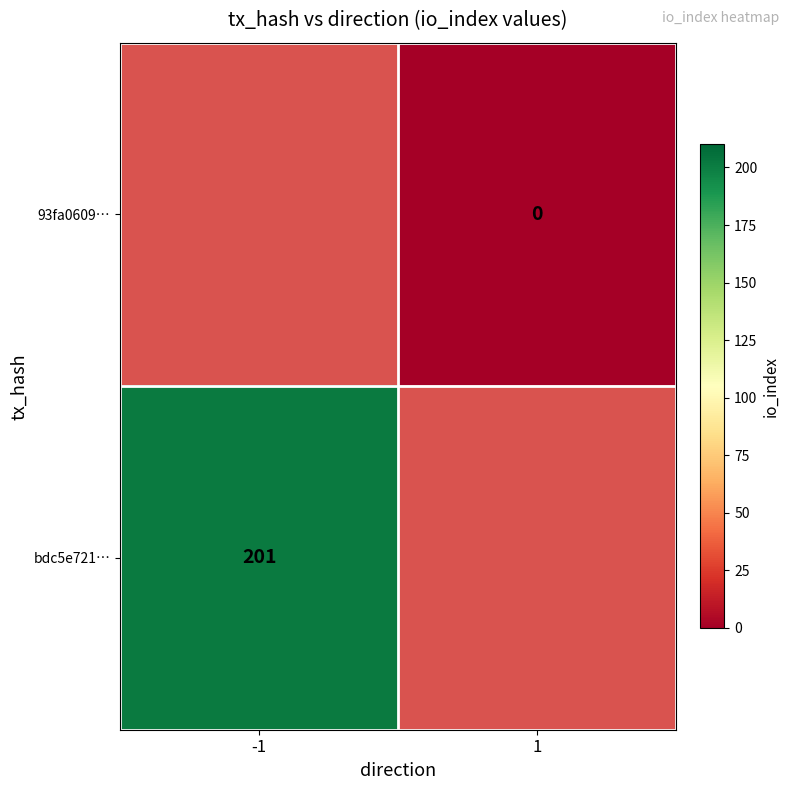

The value of bdc5e721… at -1 is 201. True or false?

True